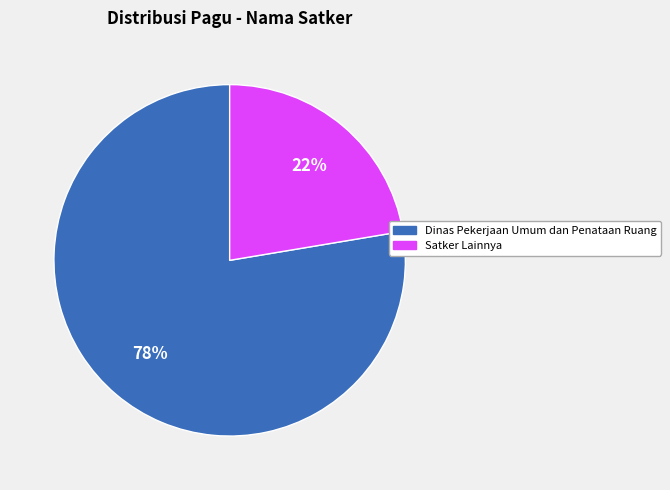

What is the ratio of the value at Satker Lainnya to the value at Dinas Pekerjaan Umum dan Penataan Ruang?

0.3